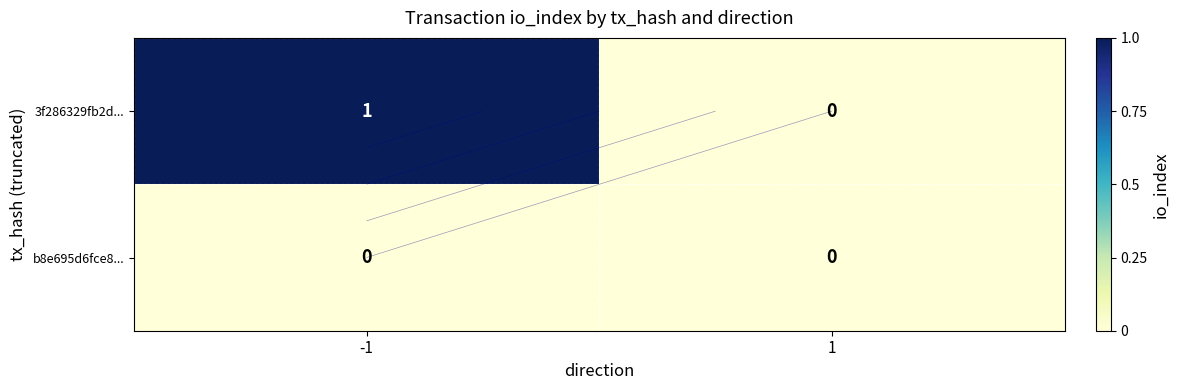

Which series has the widest spread of values?

3f286329fb2d...